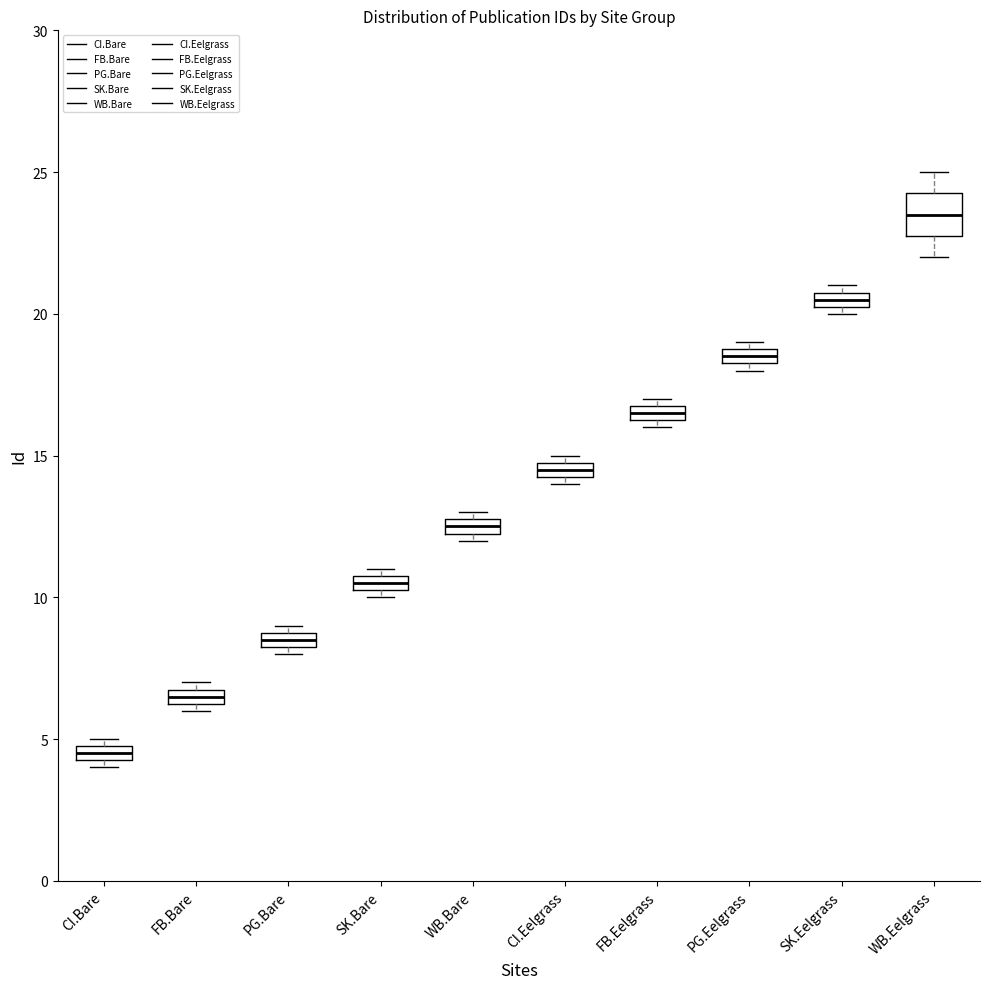

Comparing the boxes themselves (not the whiskers), which one is the tallest?

WB.Eelgrass